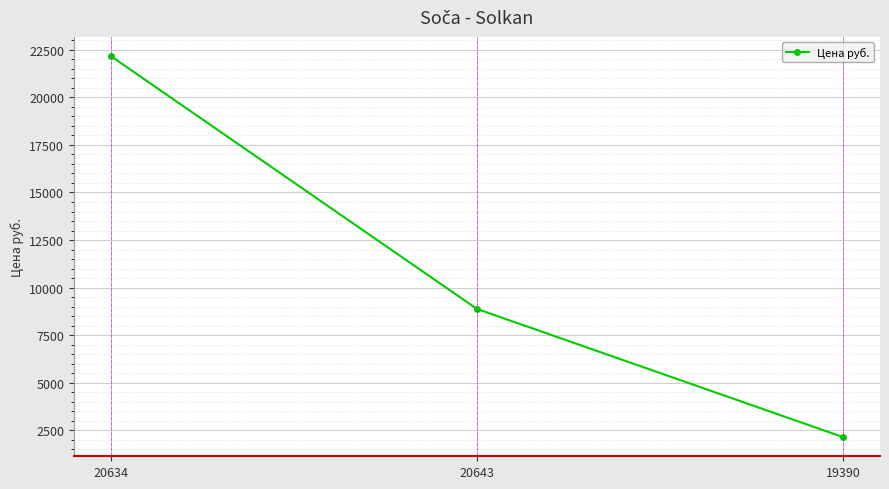

Approximately how many times larger is the value at 20643 compared to 20634?

0.4